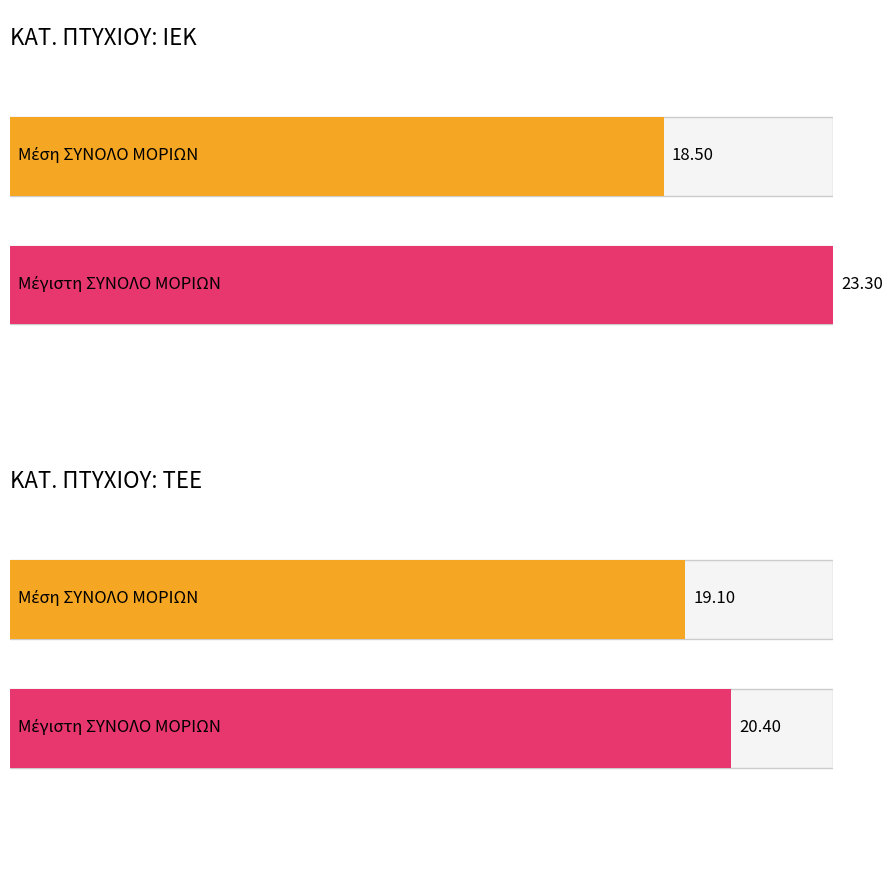

How many values in the ΙΕΚ series exceed 17?

2